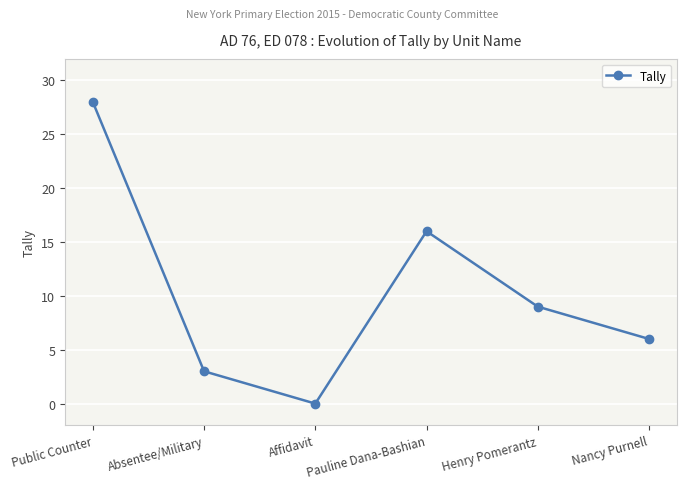

List the labels in order of value, largest first.

Public Counter, Pauline Dana-Bashian, Henry Pomerantz, Nancy Purnell, Absentee/Military, Affidavit